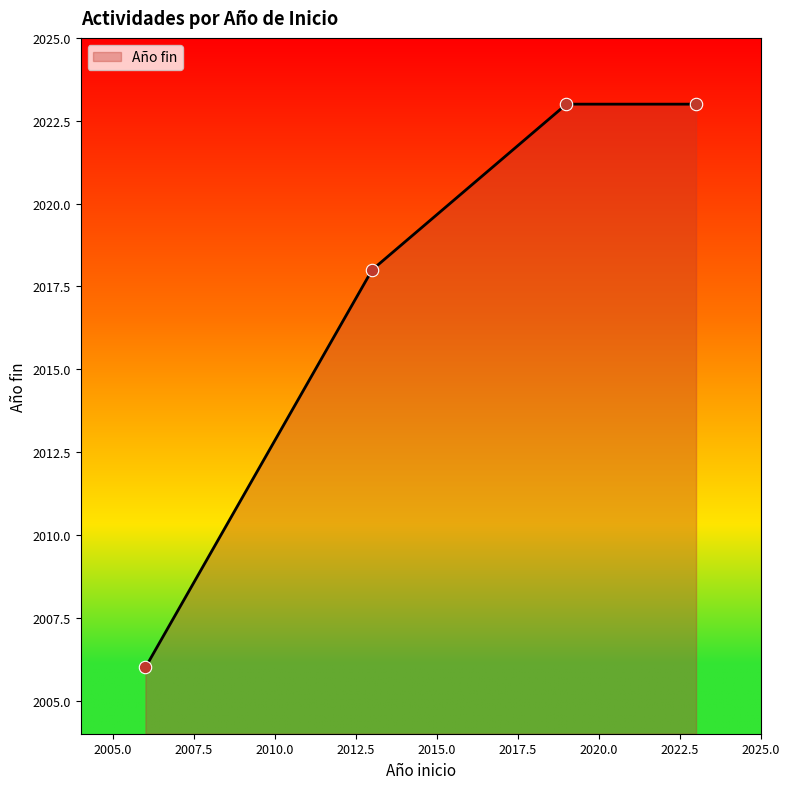

What is the difference between the second highest and minimum values?

17